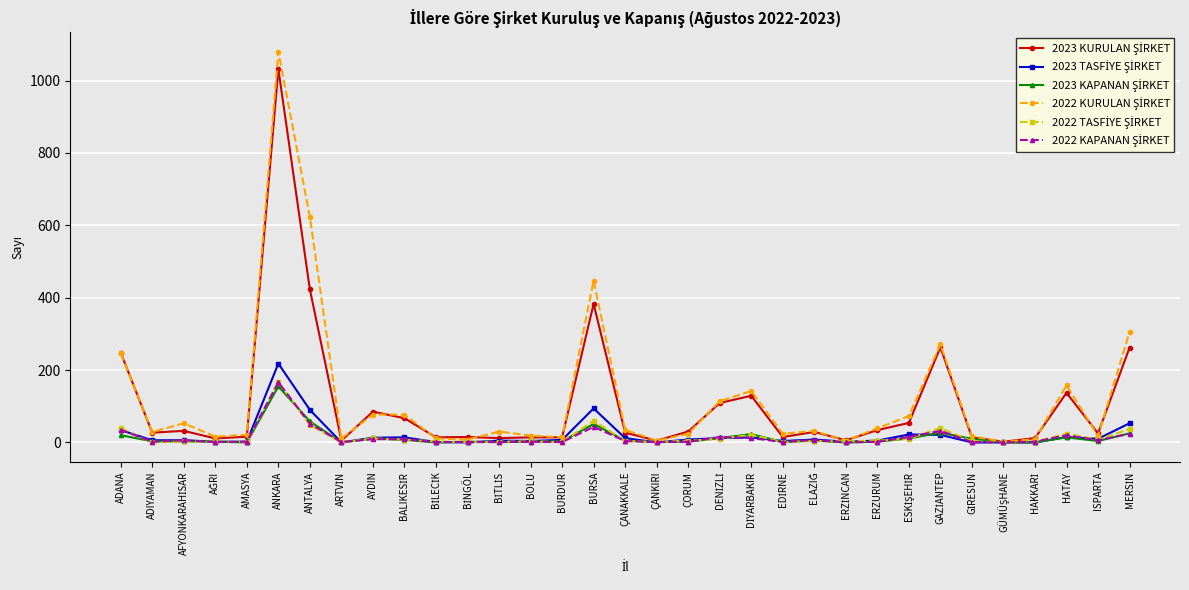

What is the greatest value displayed?

1080